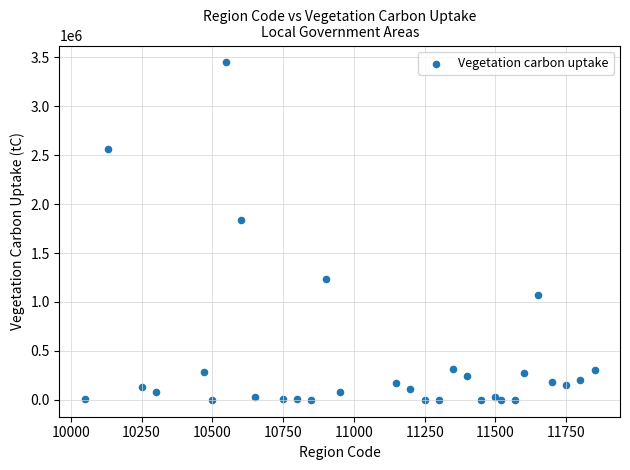

What Y value in the scatter plot is closest to 1724200?

1839500.0